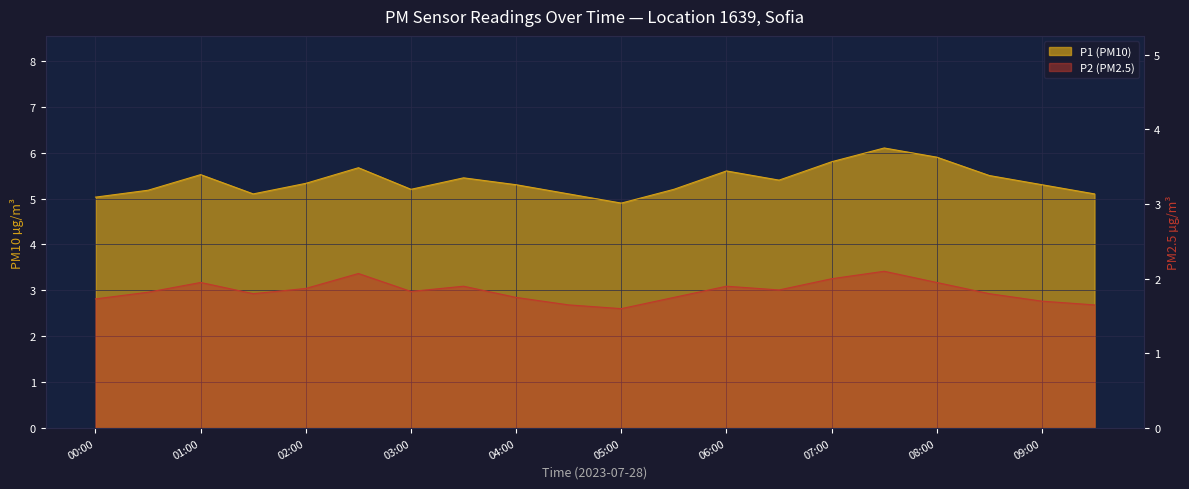

What is the minimum value shown in the chart?

1.6